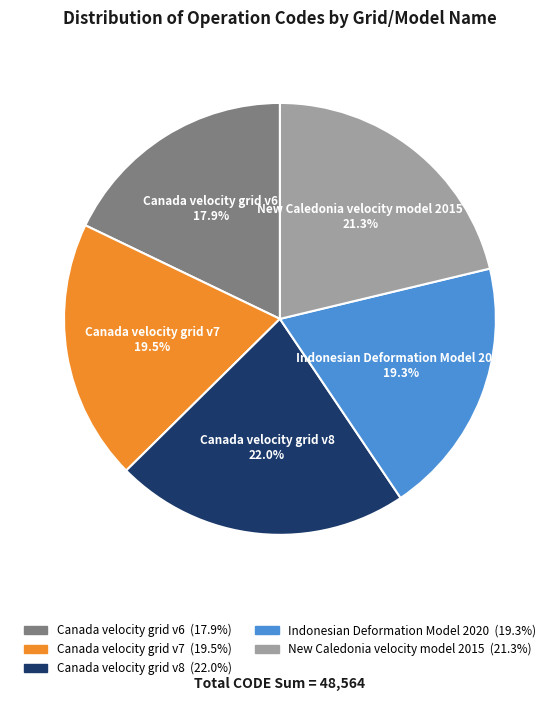

The Indonesian Deformation Model 2020 slice represents 19% of the pie. True or false?

True